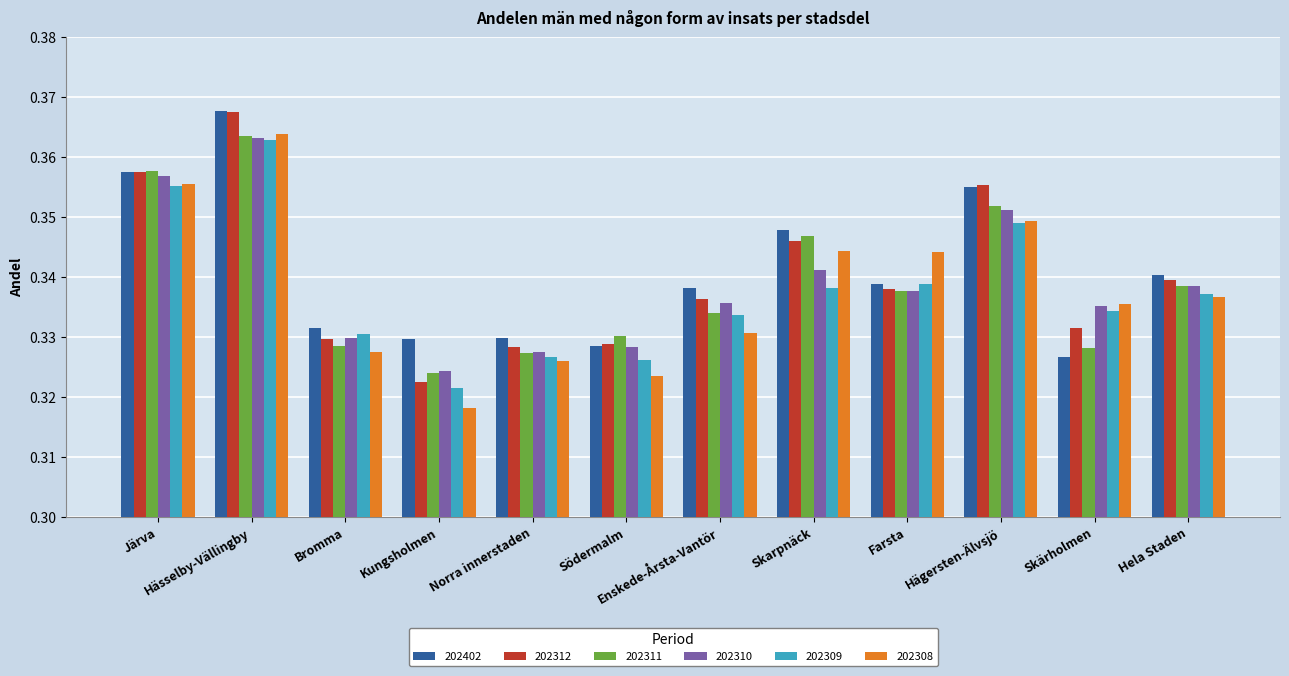

Which category has the highest value across all series?

Hässelby-Vällingby